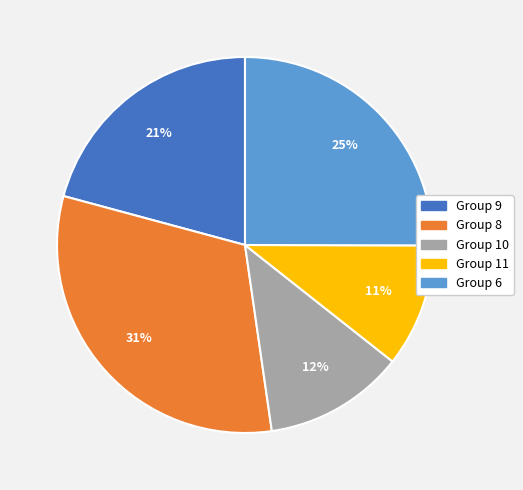

How many slices are in this pie chart?

5